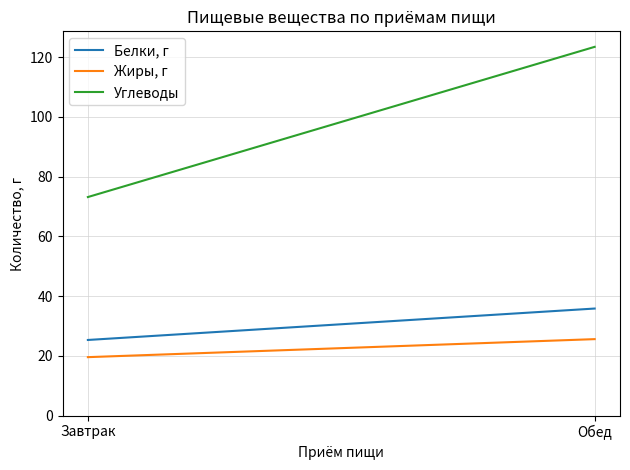

Is it true that Углеводы equals 39.6 at Обед?

False